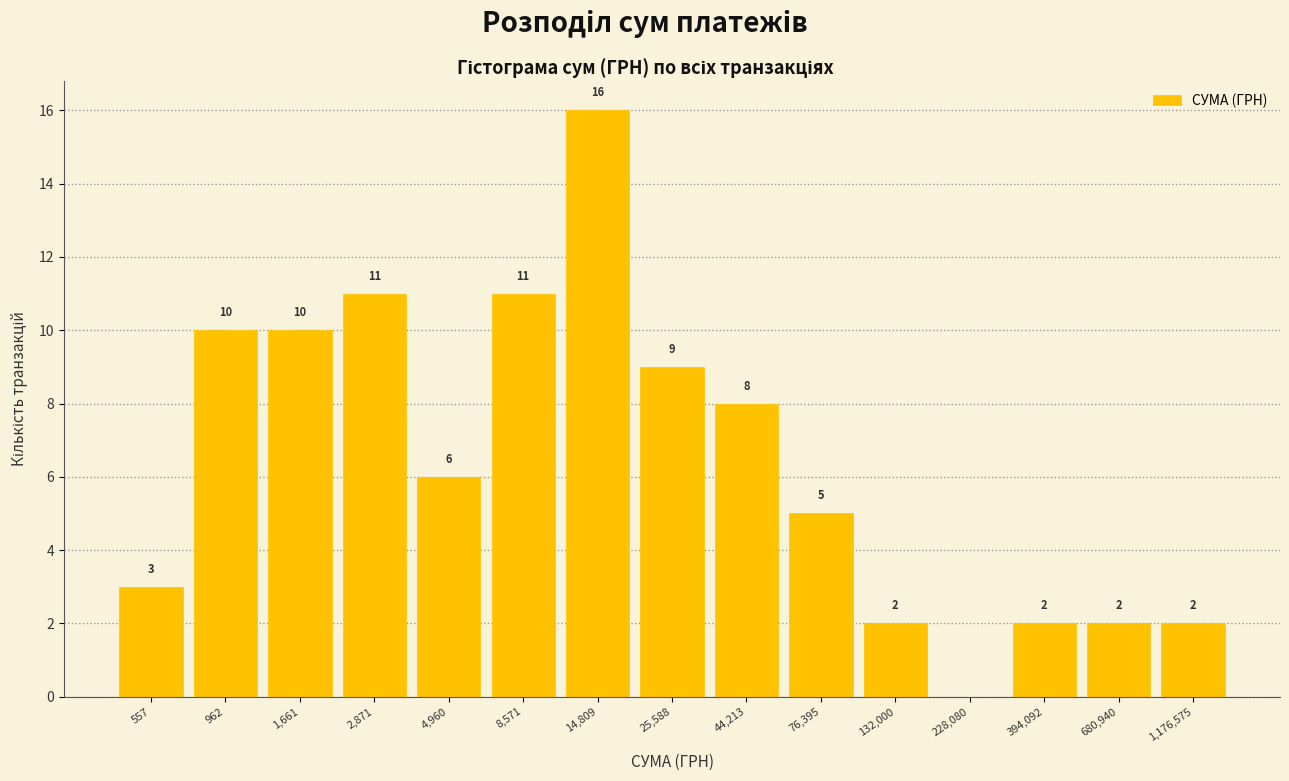

Reading left to right, what are all the values shown in this chart?

557=3	962=10	1,661=10	2,871=11	4,960=6	8,571=11	14,809=16	25,588=9	44,213=8	76,395=5	132,000=2	228,080=0	394,092=2	680,940=2	1,176,575=2